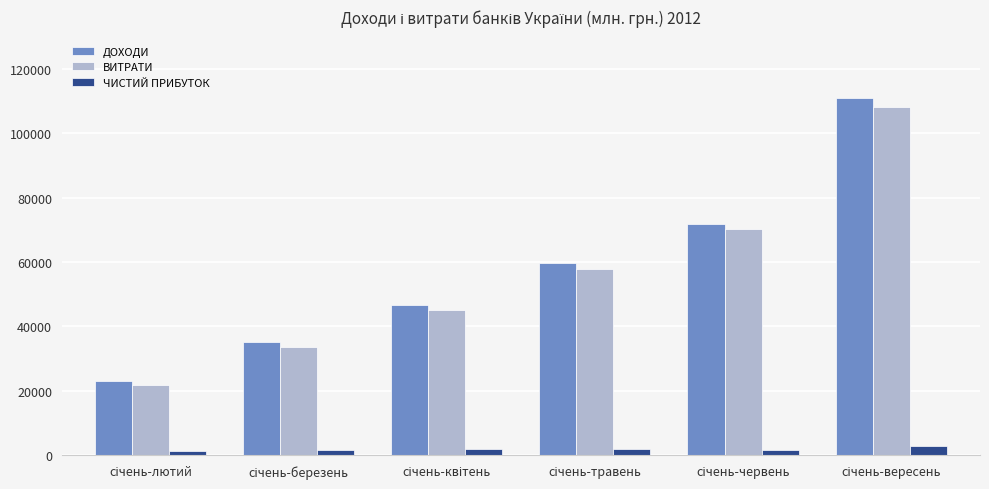

What is the highest value of the ВИТРАТИ series?

108047